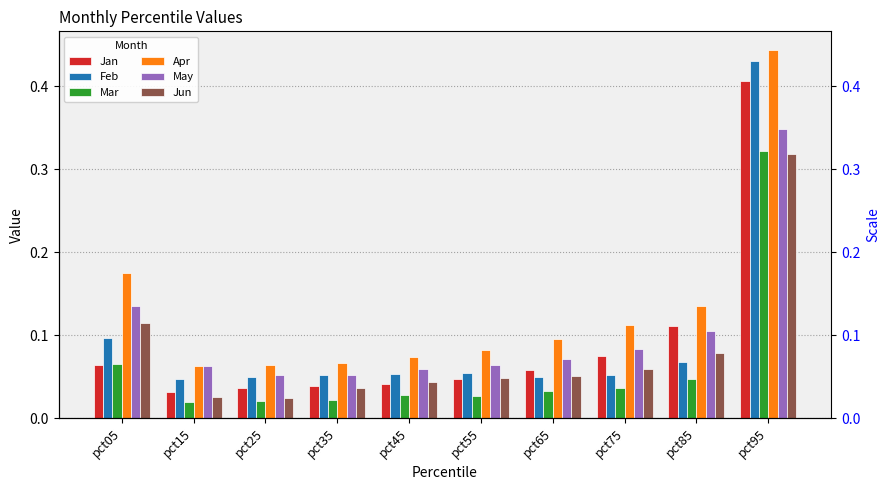

What is the value of the Feb bar at the 10th from the left?

0.4